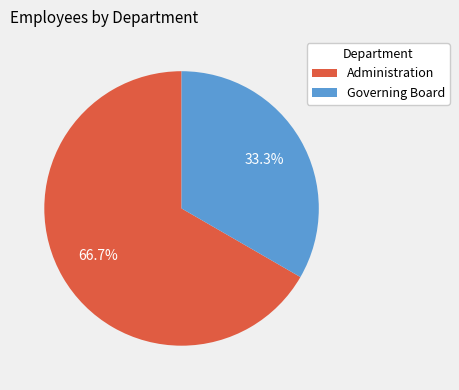

How much of the chart is everything except Governing Board?

66.7%